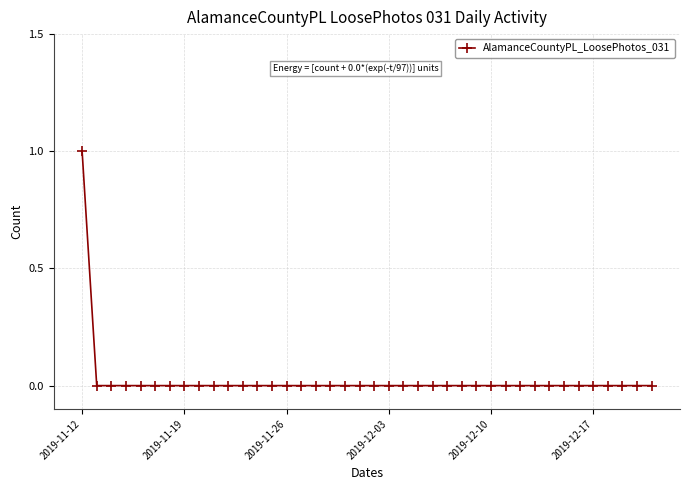

Reading right to left, what are all the values shown in this chart?

0	0	0	0	0	0	0	0	0	0	0	0	0	0	0	0	0	0	0	0	0	0	0	0	0	0	0	0	0	0	0	0	0	0	0	0	0	0	0	1